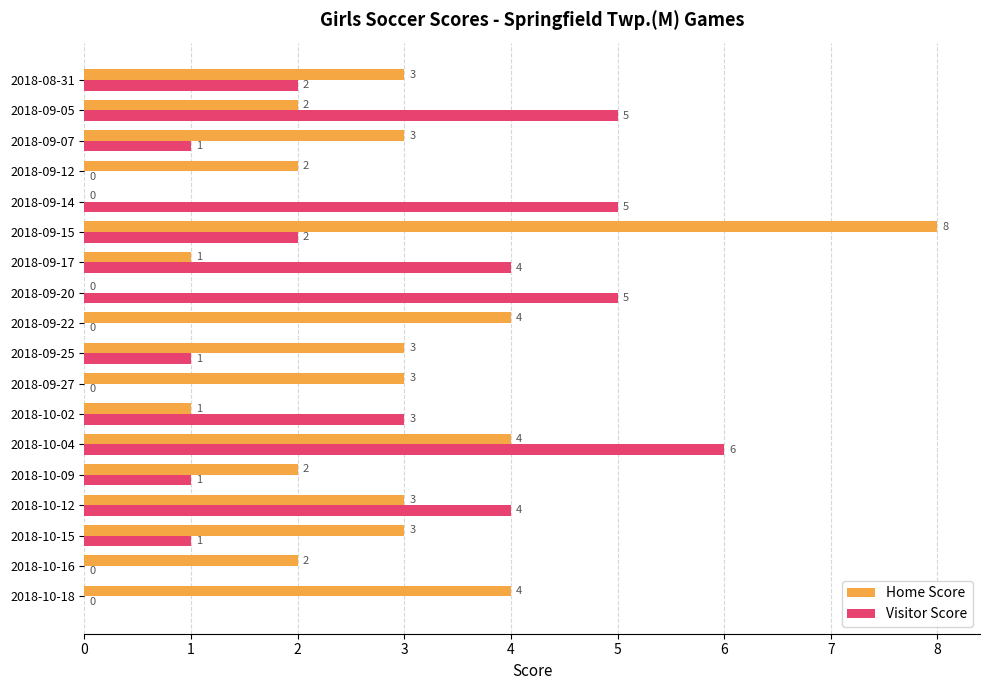

What is the approximate value of Visitor Score at 2018-10-04?

6